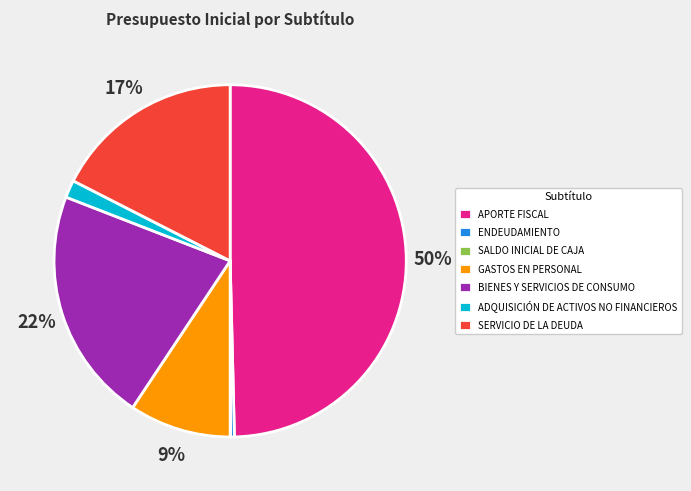

Combined, do ENDEUDAMIENTO and BIENES Y SERVICIOS DE CONSUMO account for over 50%?

No